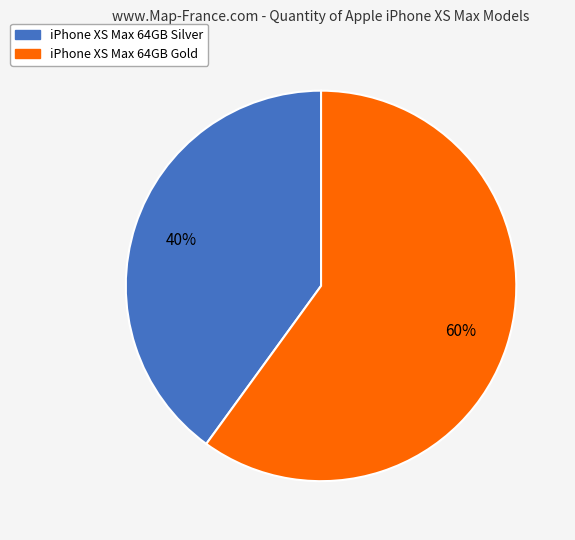

The iPhone XS Max 64GB Silver slice represents 54% of the pie. True or false?

False